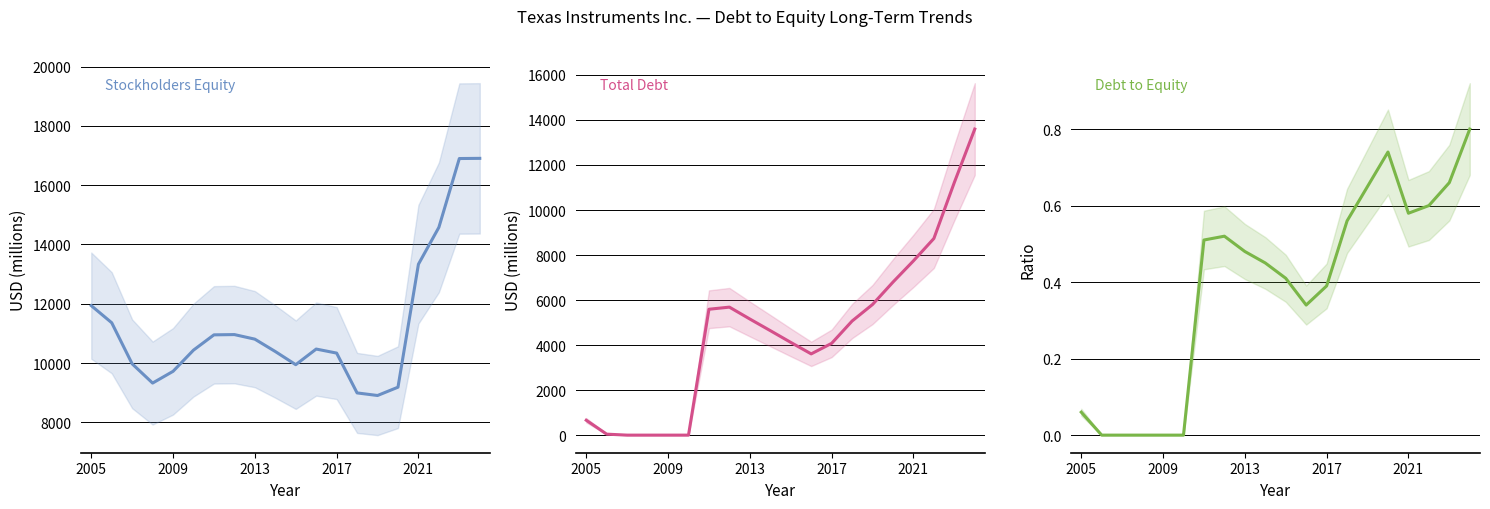

Reading left to right, list all the values displayed in this chart.

Stockholders Equity: 11937.0	11360.0	9975.0	9326.0	9722.0	10437.0	10952.0	10961.0	10807.0	10390.0	9946.0	10473.0	10337.0	8994.0	8907.0	9187.0	13333.0	14577.0	16897.0	16903.0
Total Debt: 661.0	43.0	0.0	0.0	0.0	0.0	5592.0	5686.0	5158.0	4642.0	4120.0	3609.0	4077.0	5068.0	5803.0	6798.0	7741.0	8735.0	11223.0	13596.0
Debt to Equity: 0.1	0.0	0.0	0.0	0.0	0.0	0.5	0.5	0.5	0.5	0.4	0.3	0.4	0.6	0.7	0.7	0.6	0.6	0.7	0.8